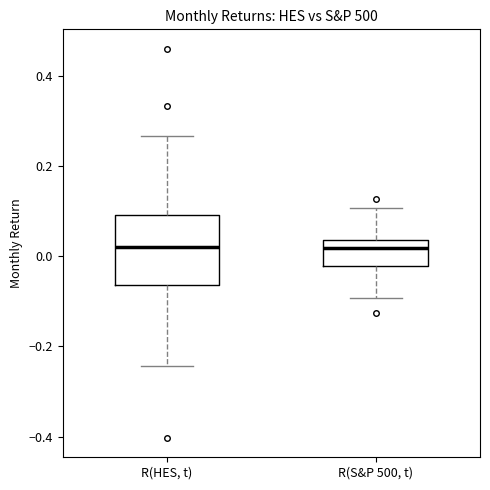

Reading left to right, read every box against the y-axis: the position of its median line, the range the box covers, and the ends of its whiskers. The values are not printed on the chart, so give them approximately, as read against the axis.

R(HES, t): median 0.02, box -0.06 to 0.10, whiskers -0.24 to 0.26
R(S&P 500, t): median 0.02, box -0.02 to 0.04, whiskers -0.10 to 0.10